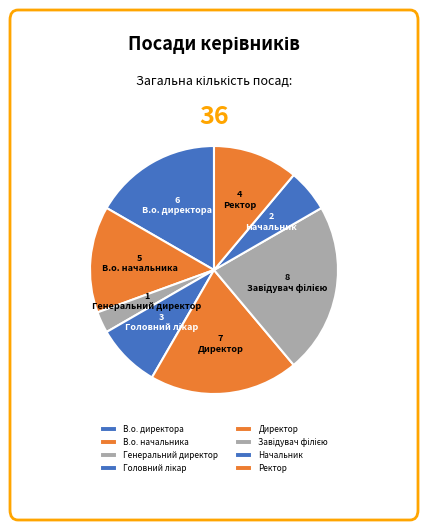

What percentage is NOT represented by Завідувач філією?

77.8%